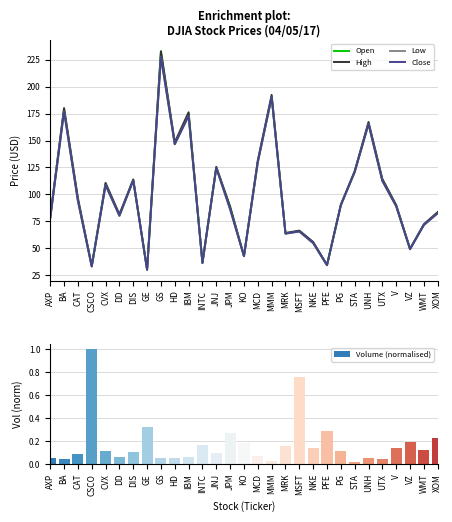

What is the value of the Low bar at the 17th from the left?

190.1